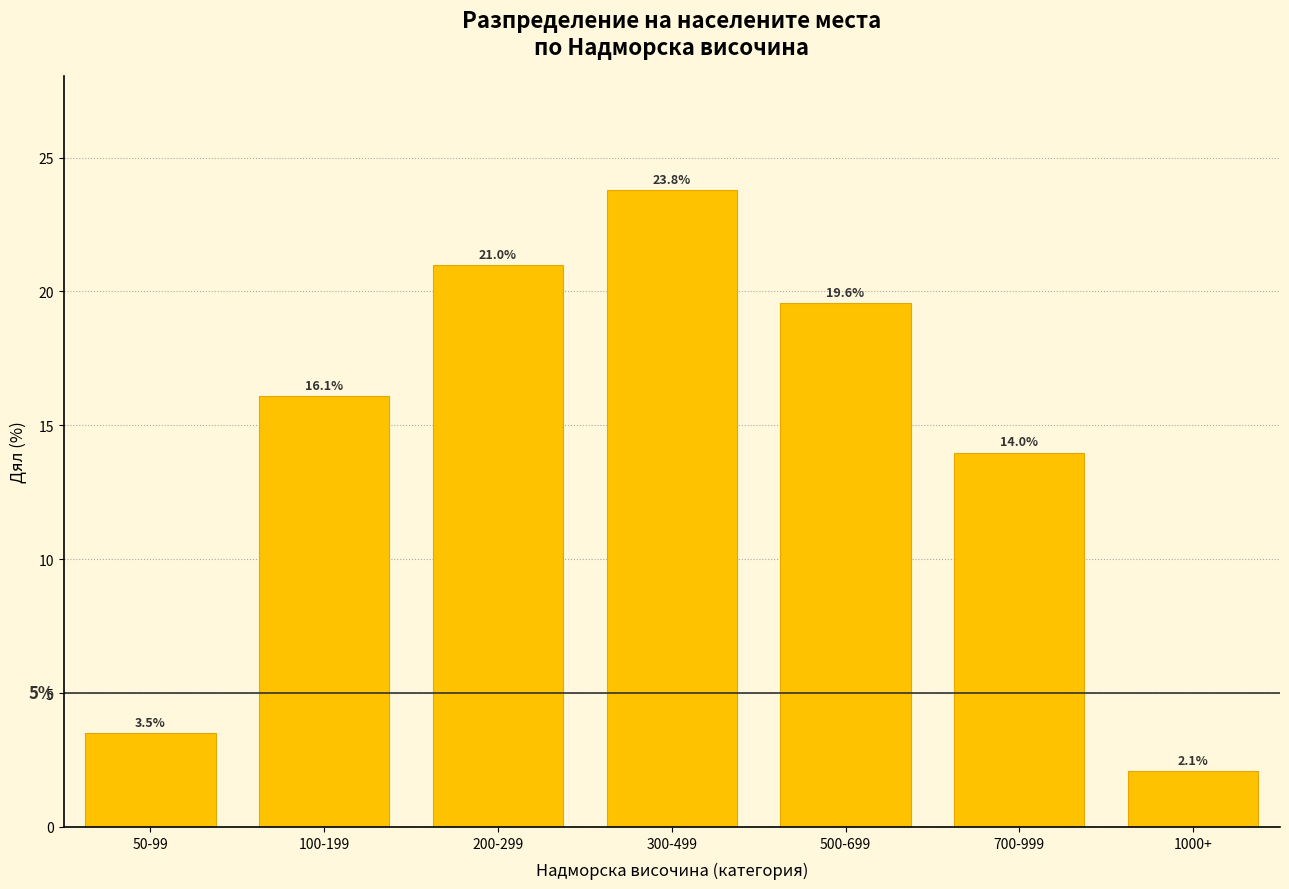

Reading right to left, what are all the values shown in this chart?

2.1	14.0	19.6	23.8	21.0	16.1	3.5